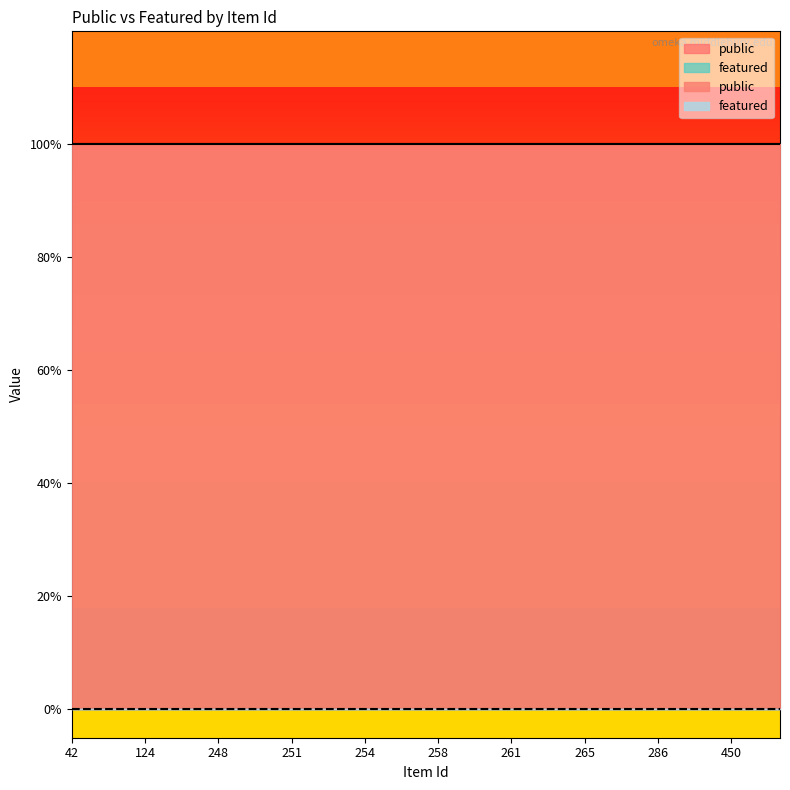

Reading left to right, what are all the values shown in this chart?

public: 1	1	1	1	1	1	1	1	1	1	1	1	1	1	1	1	1	1	1	1	1	1	1	1	1	1	1	1	1	1
featured: 0	0	0	0	0	0	0	0	0	0	0	0	0	0	0	0	0	0	0	0	0	0	0	0	0	0	0	0	0	0